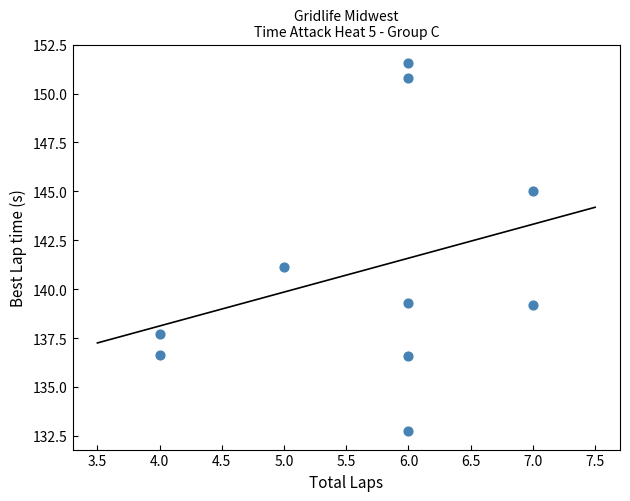

What is the average Y value?

141.1